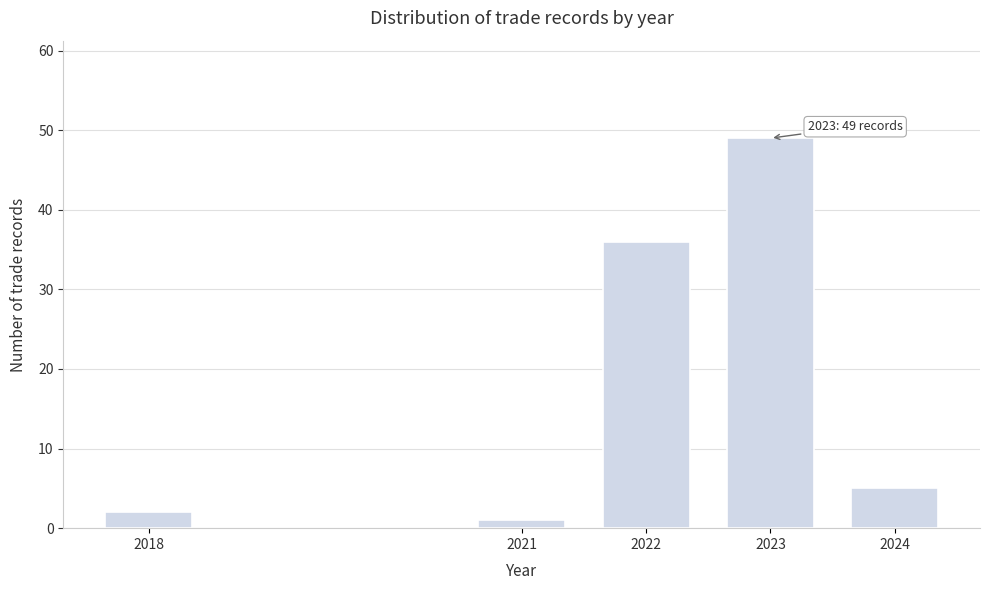

Reading left to right, transcribe all the data shown in this chart.

2	1	36	49	5